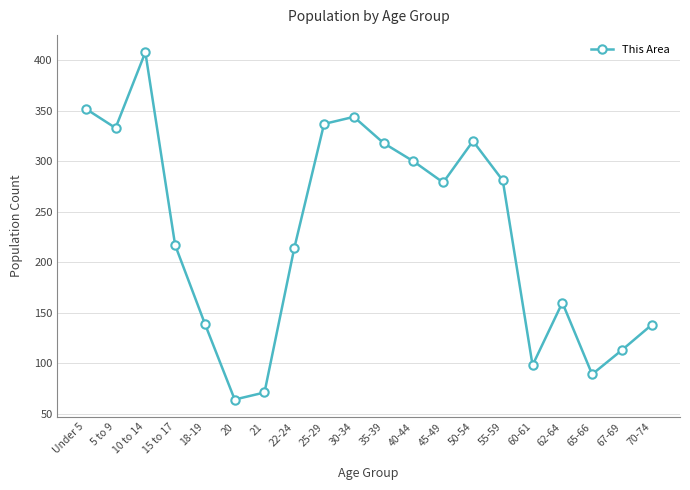

What is the change in value from 22-24 to 65-66?

-125